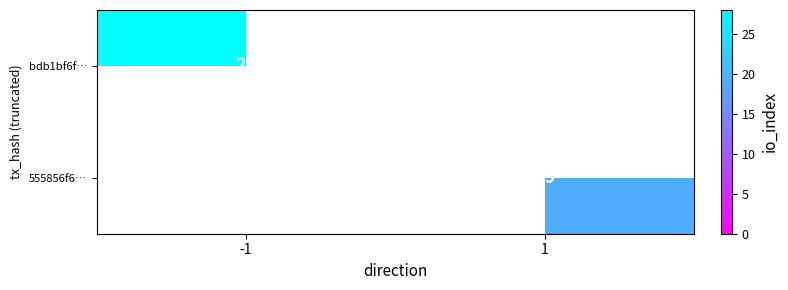

True or false: bdb1bf6f… has a value of 18 at -1.

False